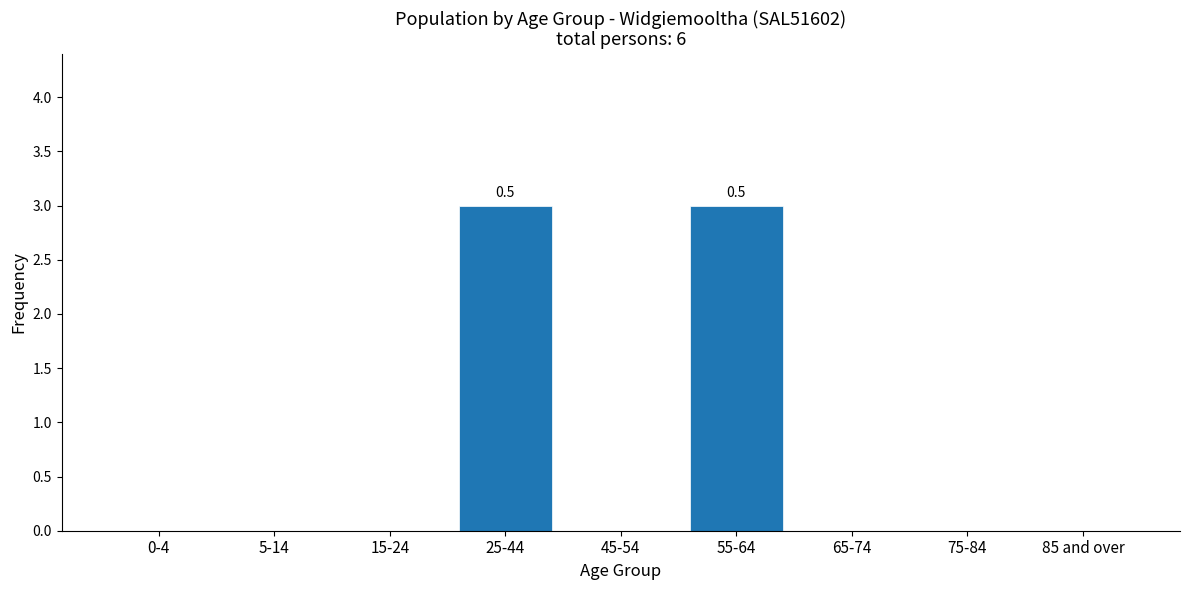

Reading left to right, list all the values displayed in this chart.

0-4=0	5-14=0	15-24=0	25-44=3	45-54=0	55-64=3	65-74=0	75-84=0	85 and over=0